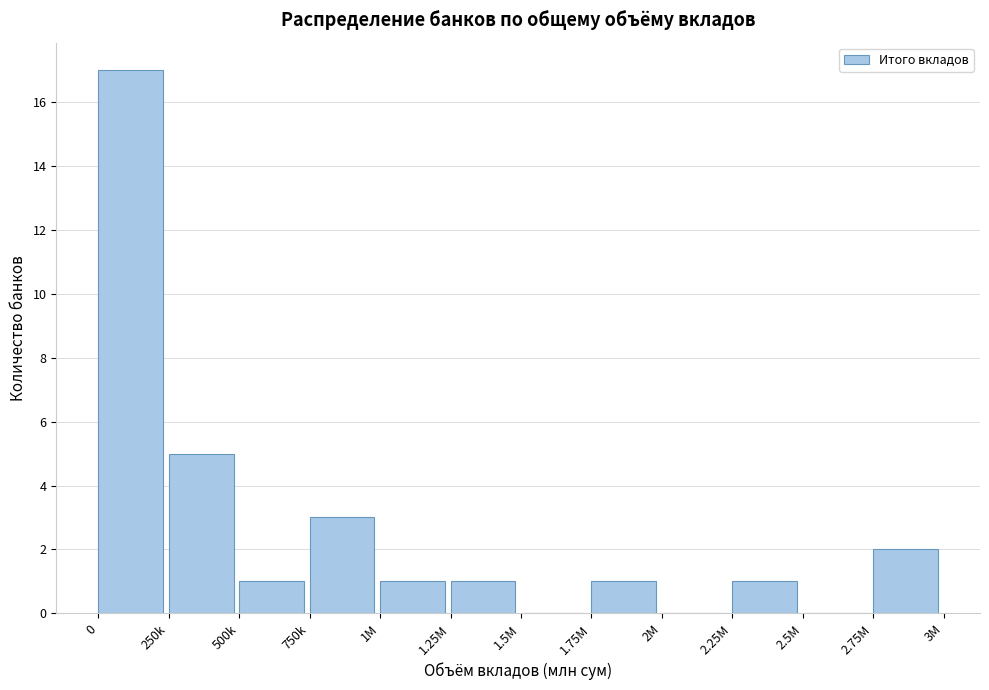

Reading left to right, extract all data points from this chart.

0=17	250k=5	500k=1	750k=3	1M=1	1.25M=1	1.5M=0	1.75M=1	2M=0	2.25M=1	2.5M=0	2.75M=2